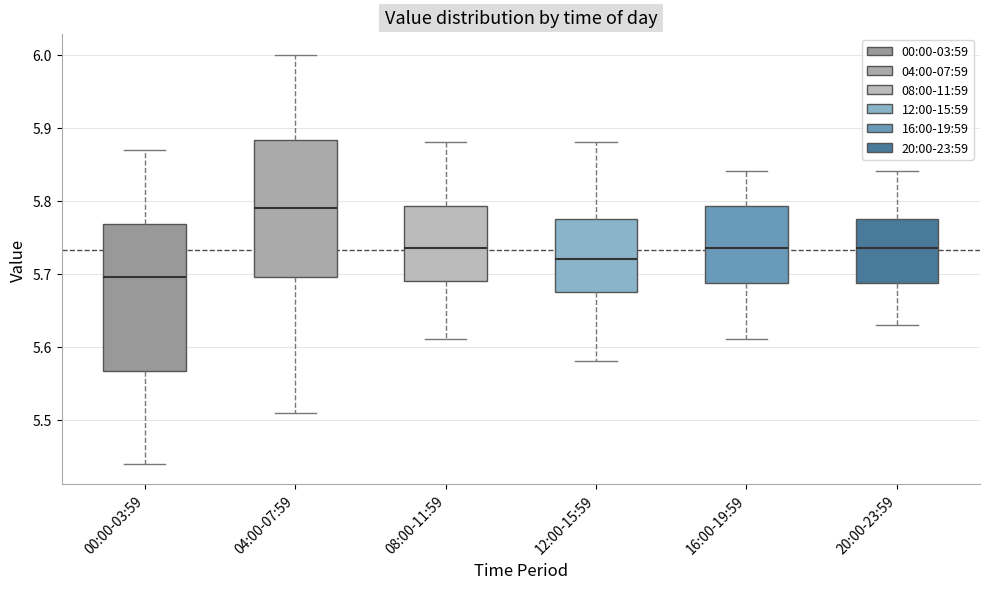

Comparing the boxes themselves (not the whiskers), which one is the tallest?

00:00-03:59